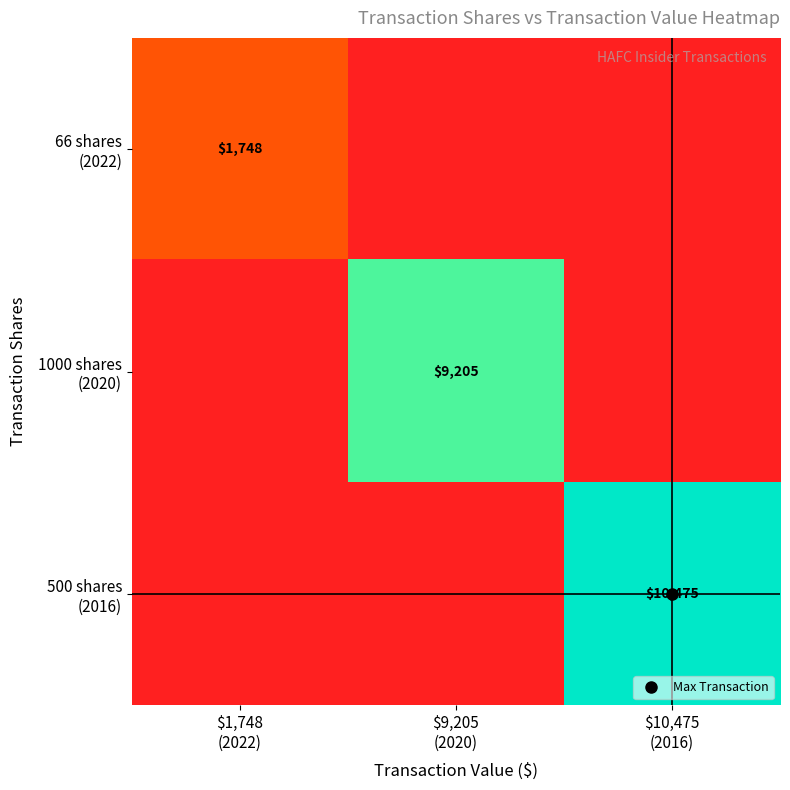

At which category is the sum across all series the highest?

$10,475
(2016)